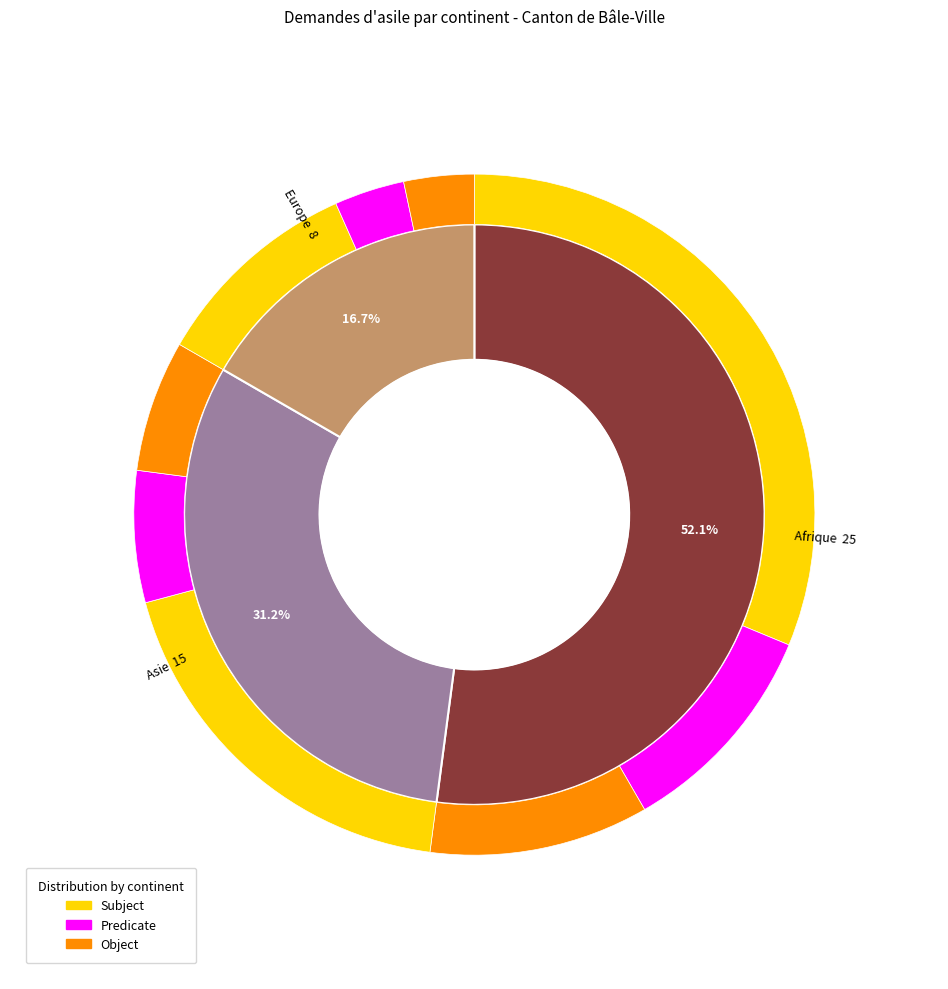

Which category has the biggest portion of the pie?

Afrique